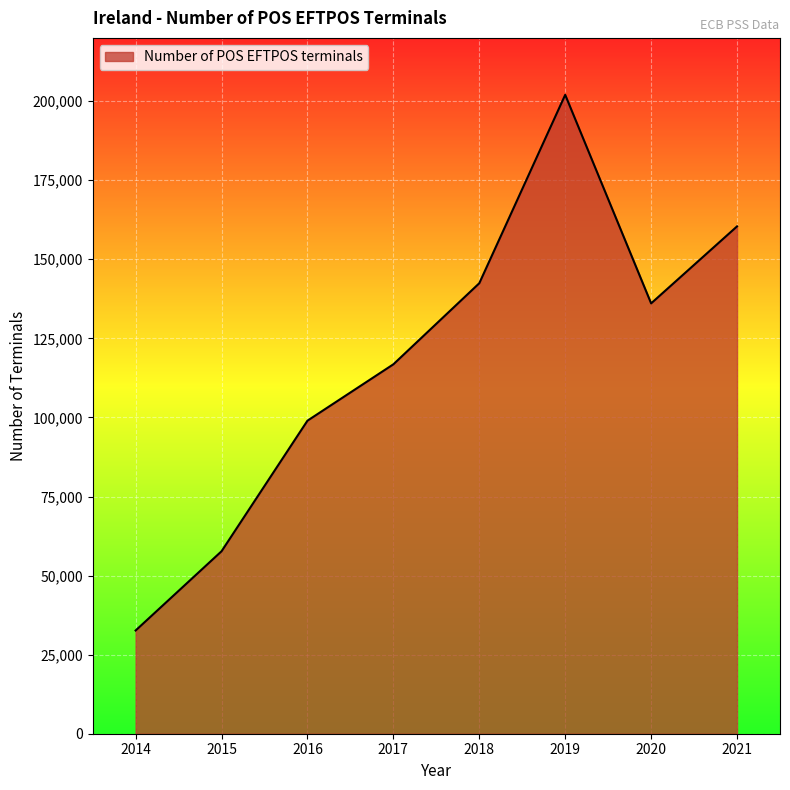

The value at 2017 is 116799. True or false?

True